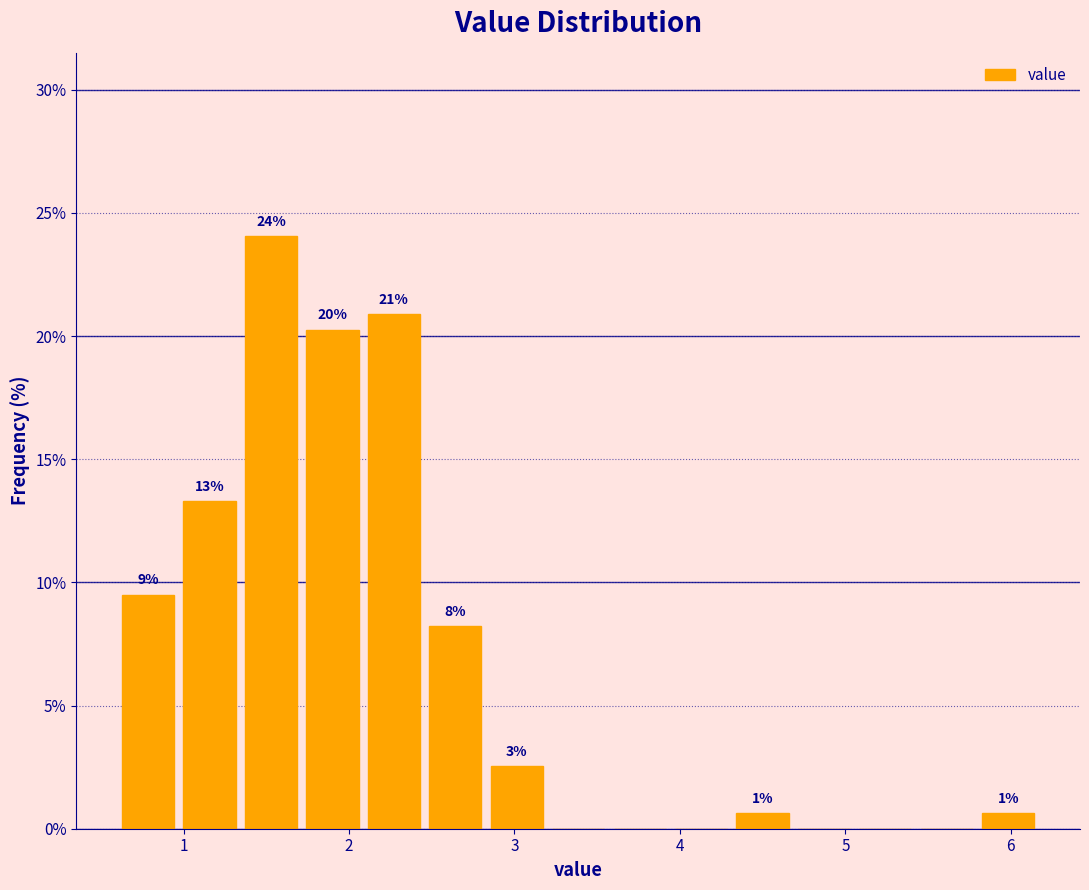

Read against the x-axis, roughly where is the centre of the tallest bar?

1.5